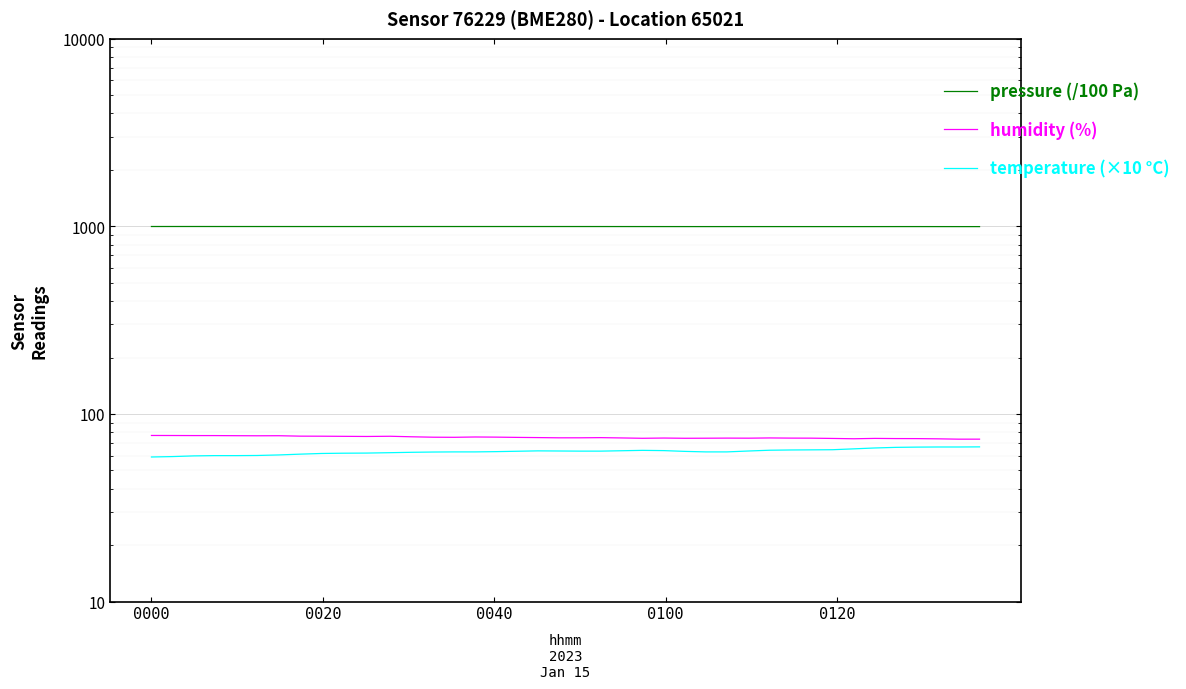

At how many categories does at least one series exceed 777?

40